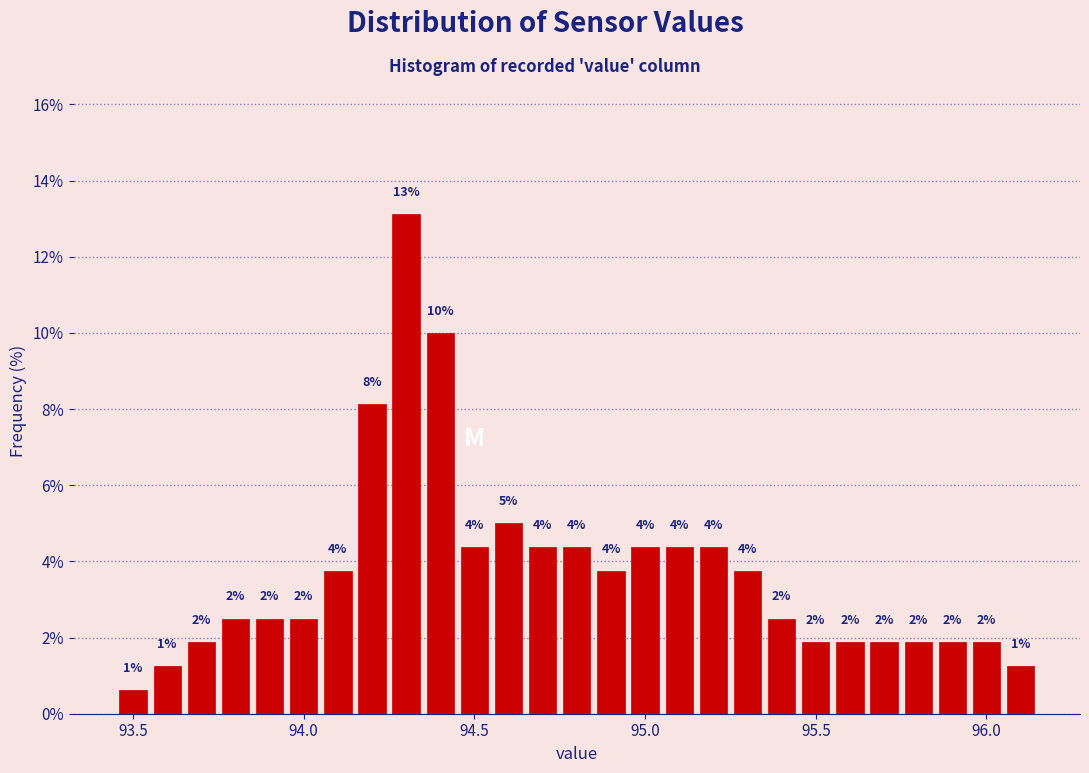

Read against the x-axis, roughly where is the centre of the tallest bar?

94.30